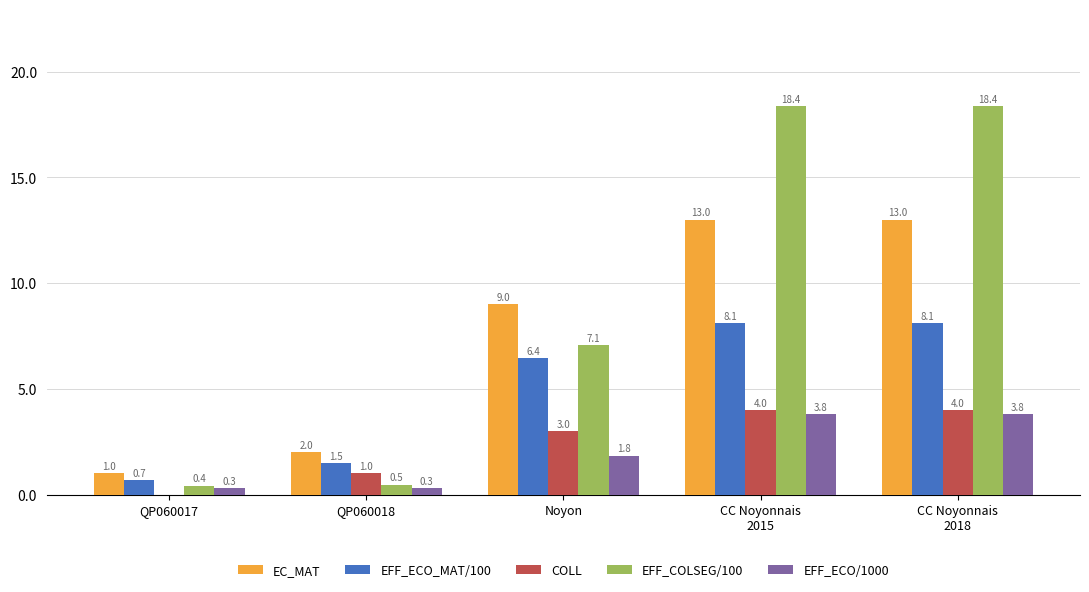

Which series has the largest total across all categories?

EFF_COLSEG/100